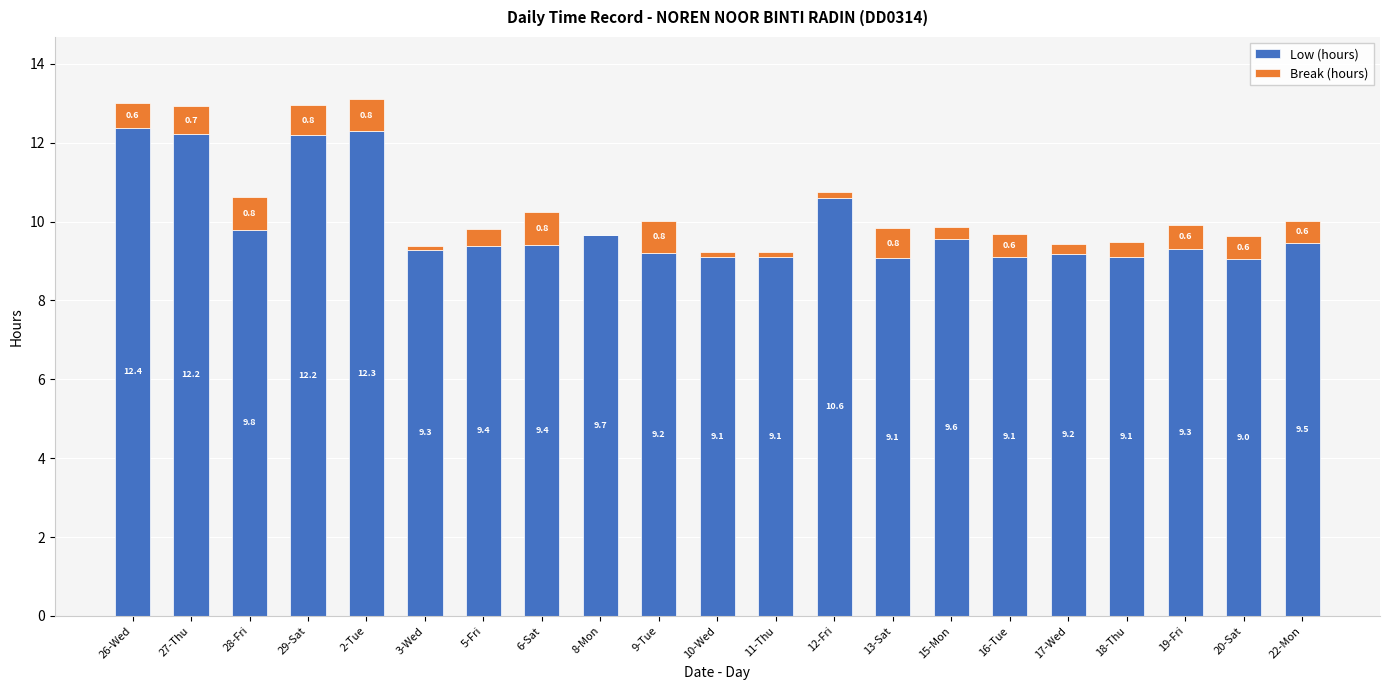

How many categories are shown in the chart?

21